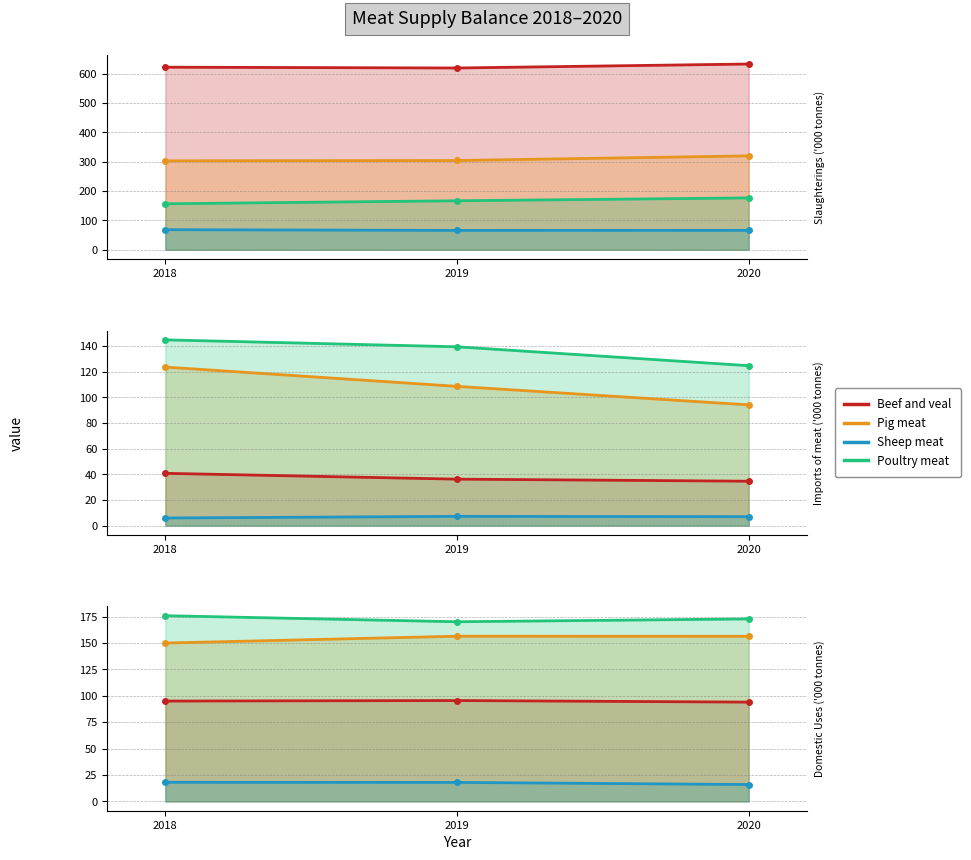

At which category does the chart reach its peak across all series?

2018